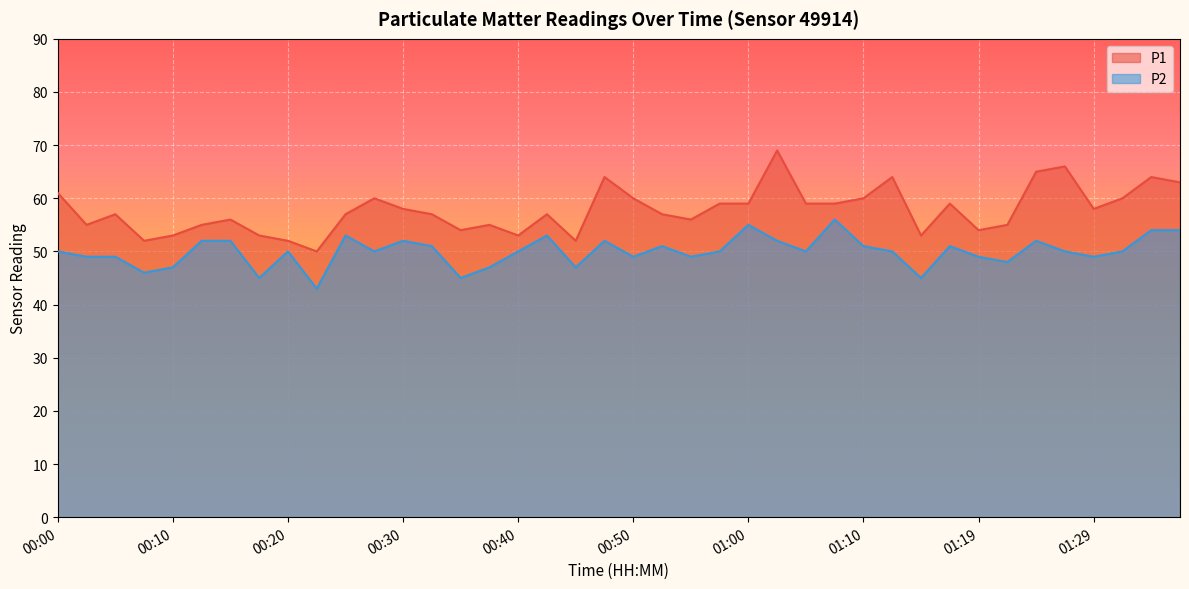

What is the total value across all series at 00:05?

106